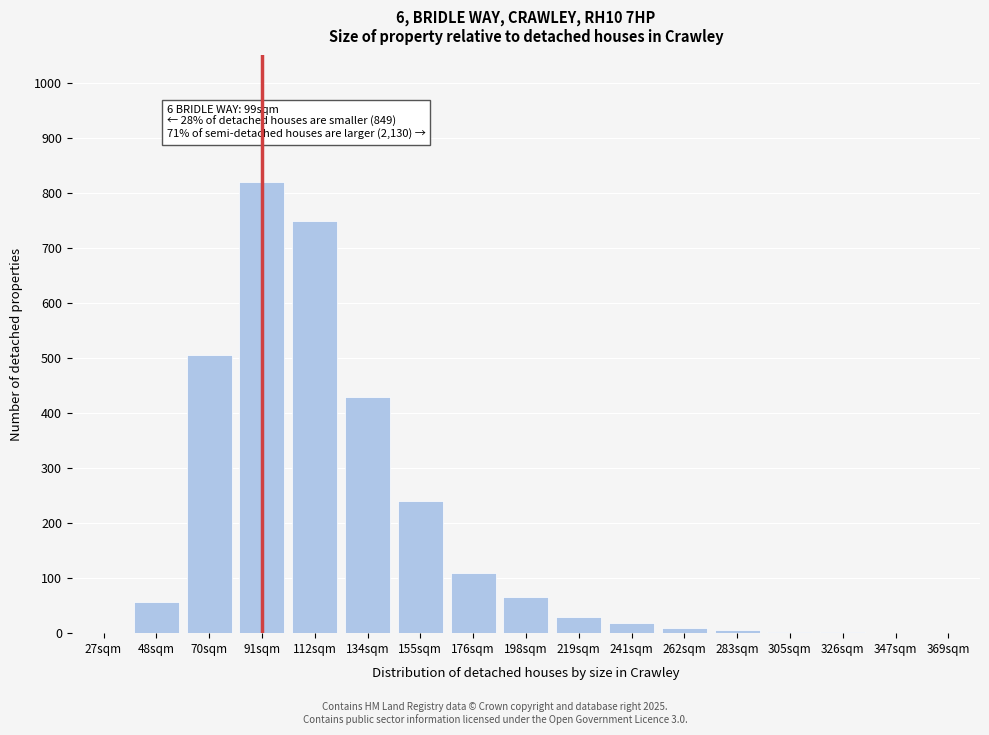

The value at 112sqm is 750. True or false?

True